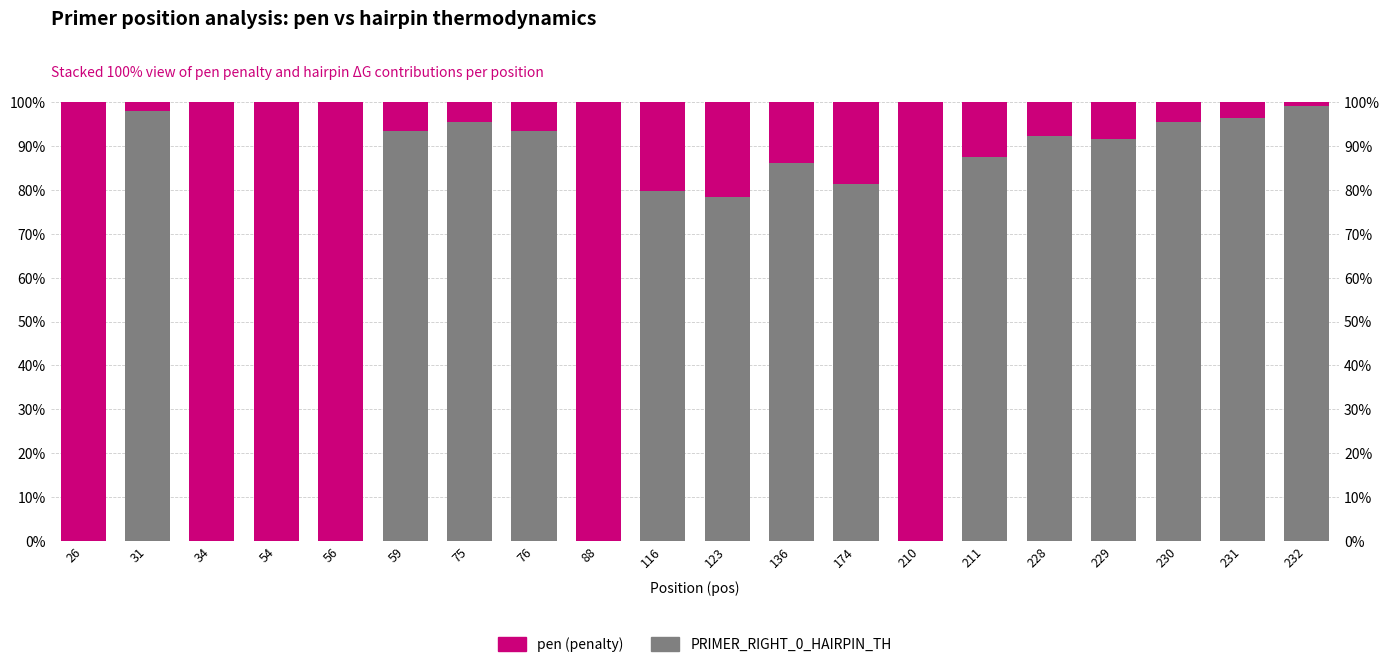

Where is pen nearest to the value 50?

123